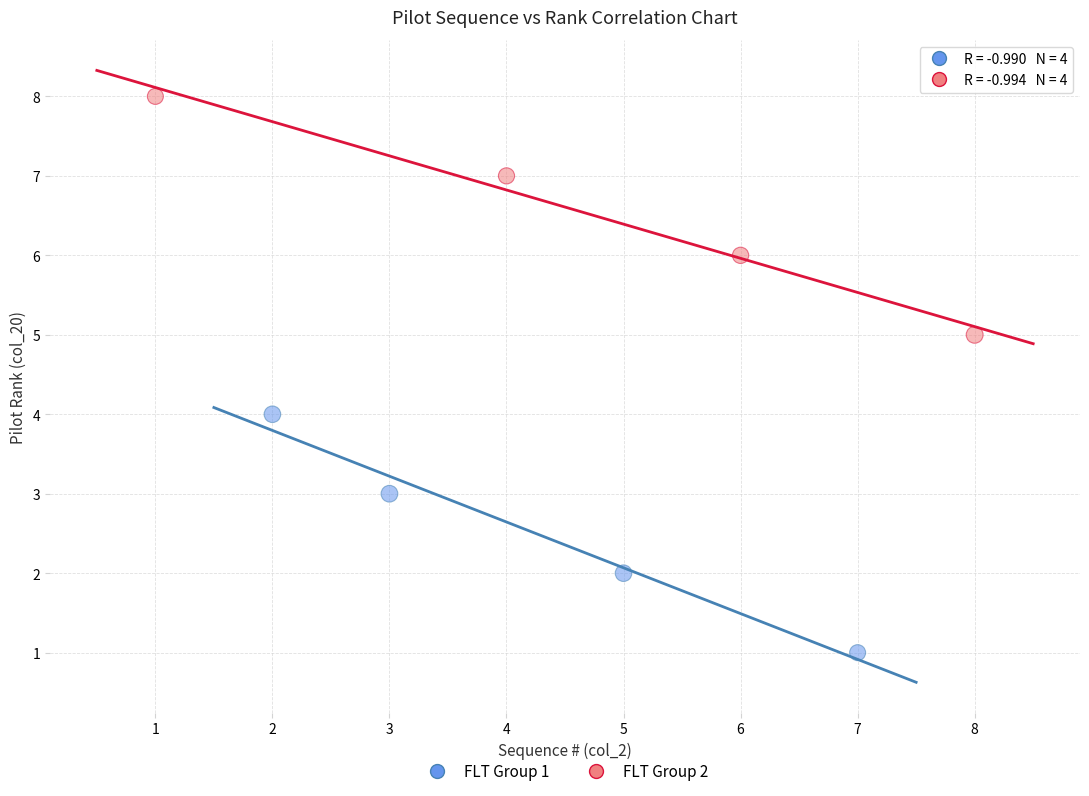

What are all the series names shown in the legend?

FLT Group 1, FLT Group 2